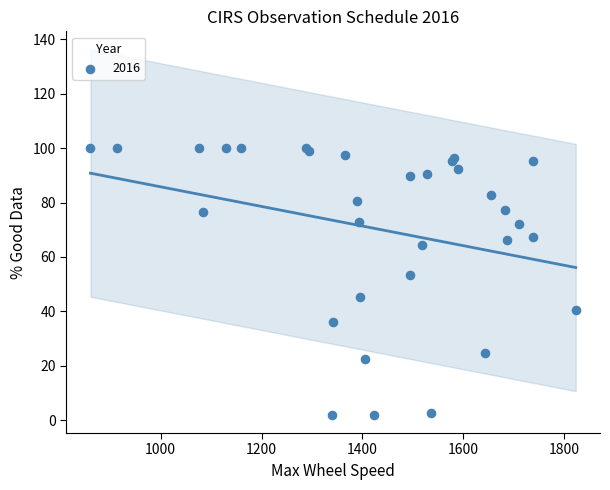

What Y value in the scatter plot is closest to 51?

53.5